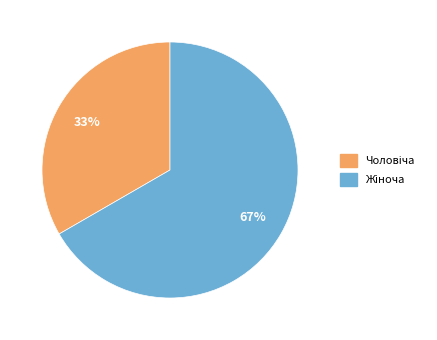

Does any single category account for the majority?

Yes